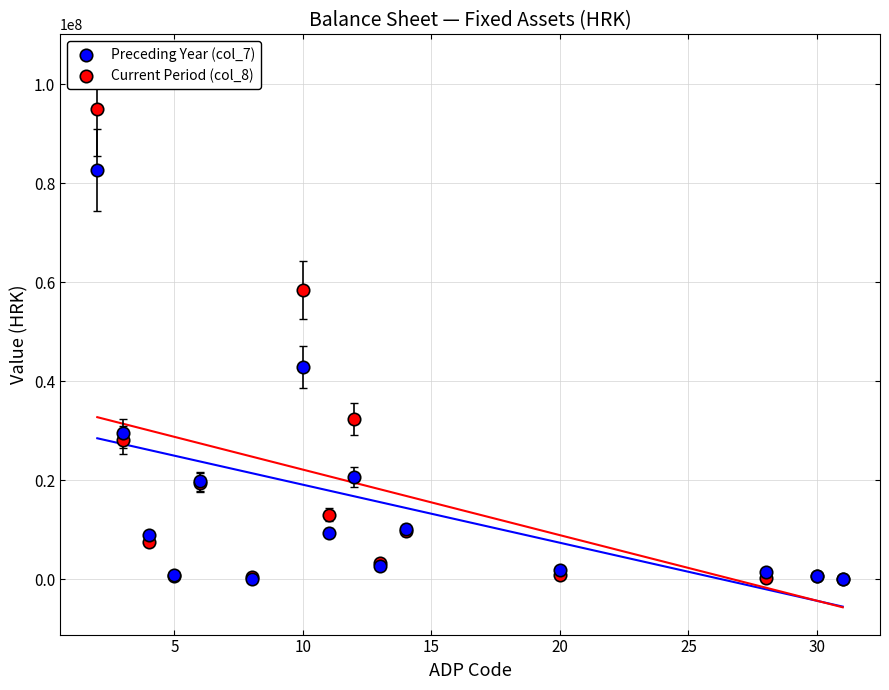

Which series has the largest Y range (max minus min)?

Current Period (col_8)